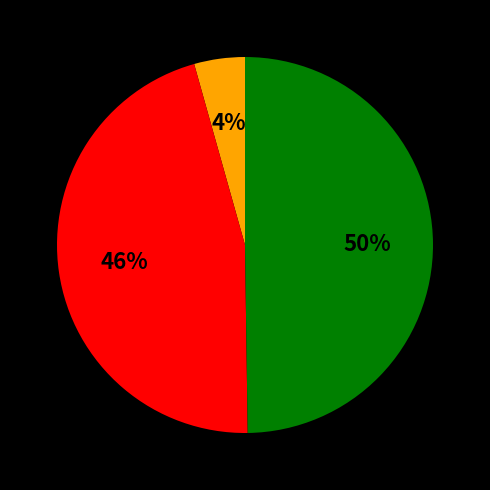

To the nearest percent, what is the average slice percentage?

33%